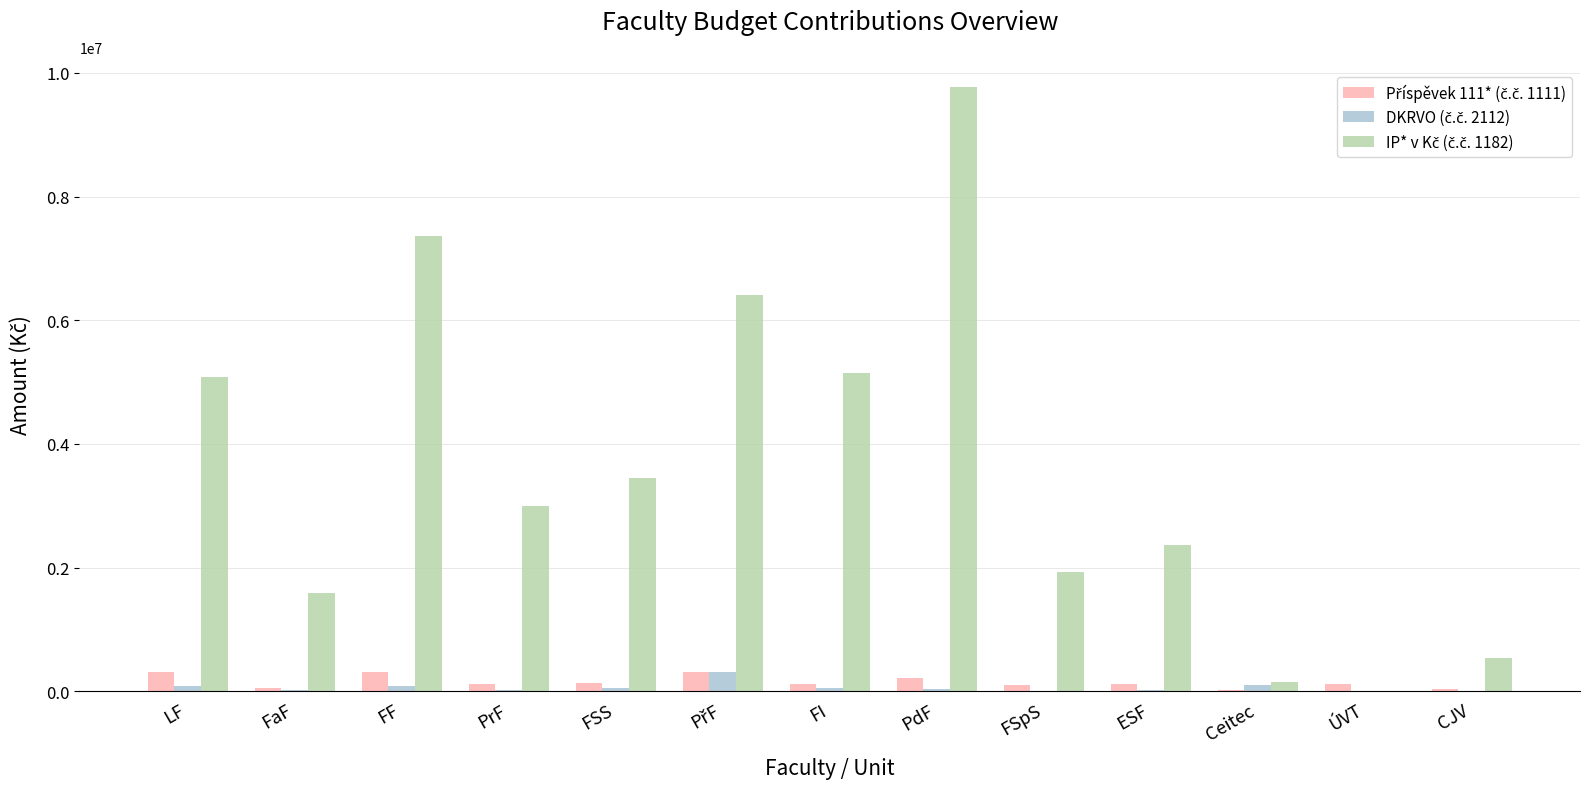

What is the maximum value shown in the chart?

9769721.0